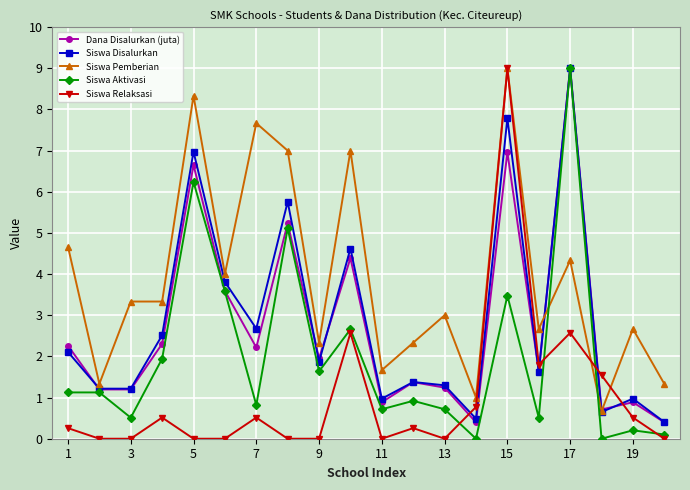

What is the value of the Siswa Pemberian point at the 12th from the left?

2.3